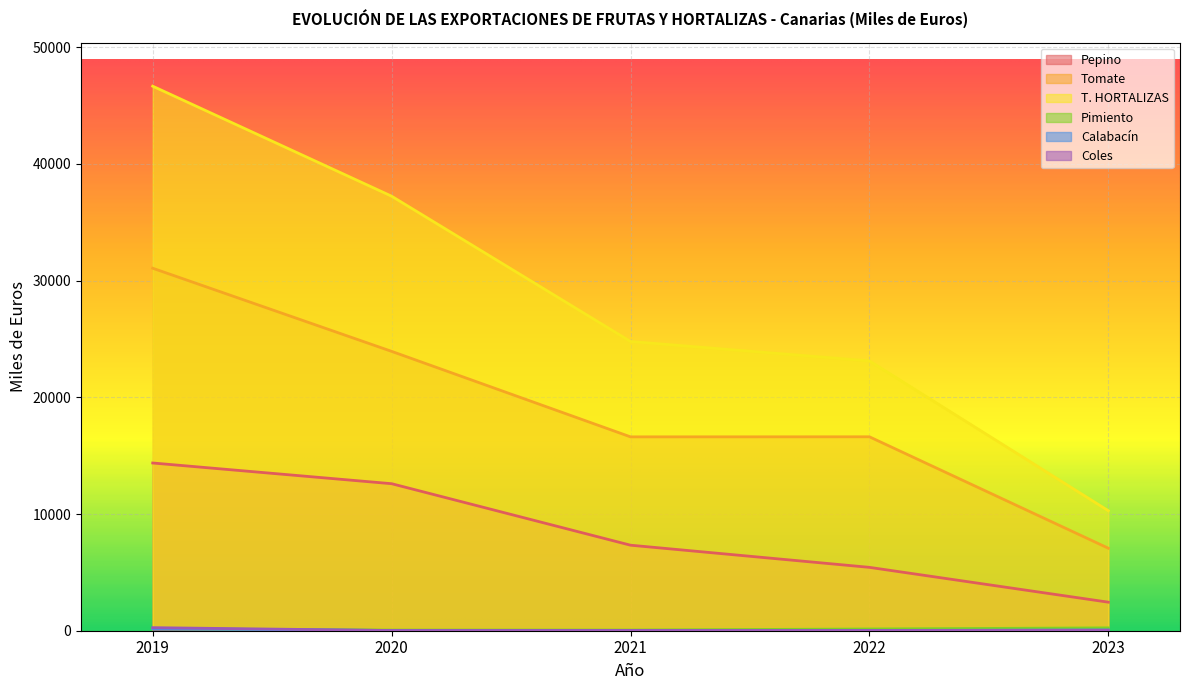

How many series are shown in this chart?

6